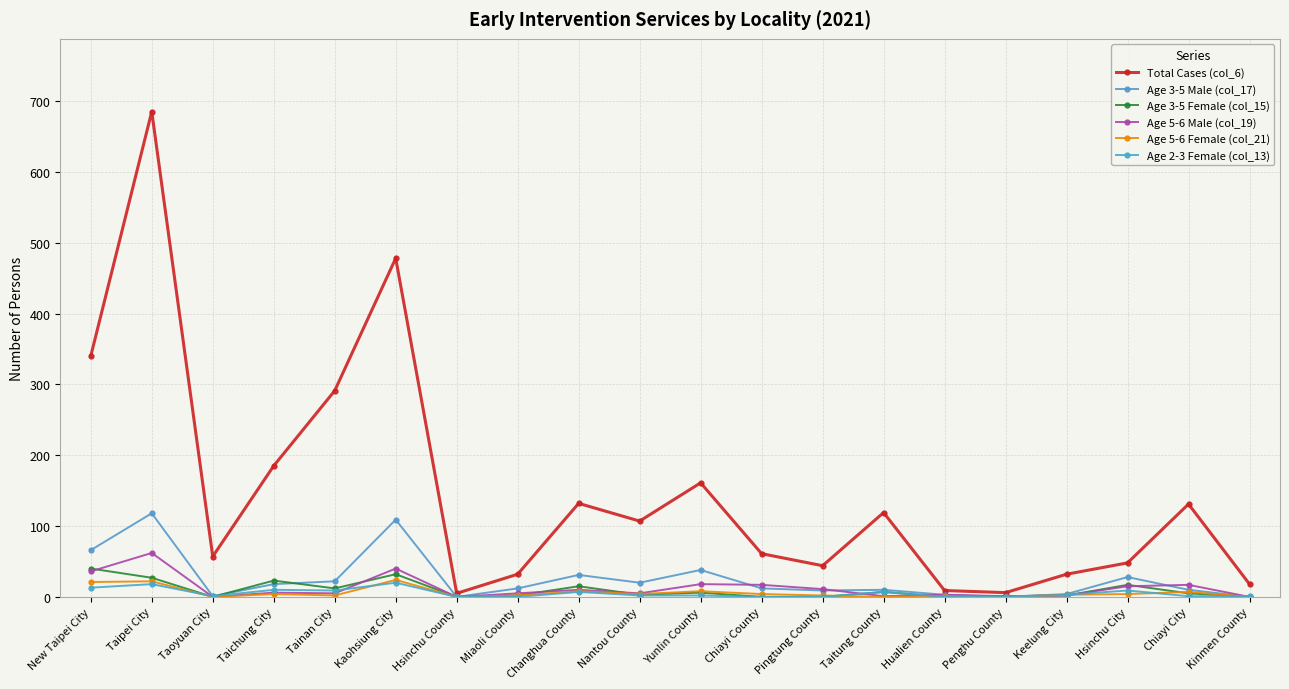

How many series are shown in this chart?

6